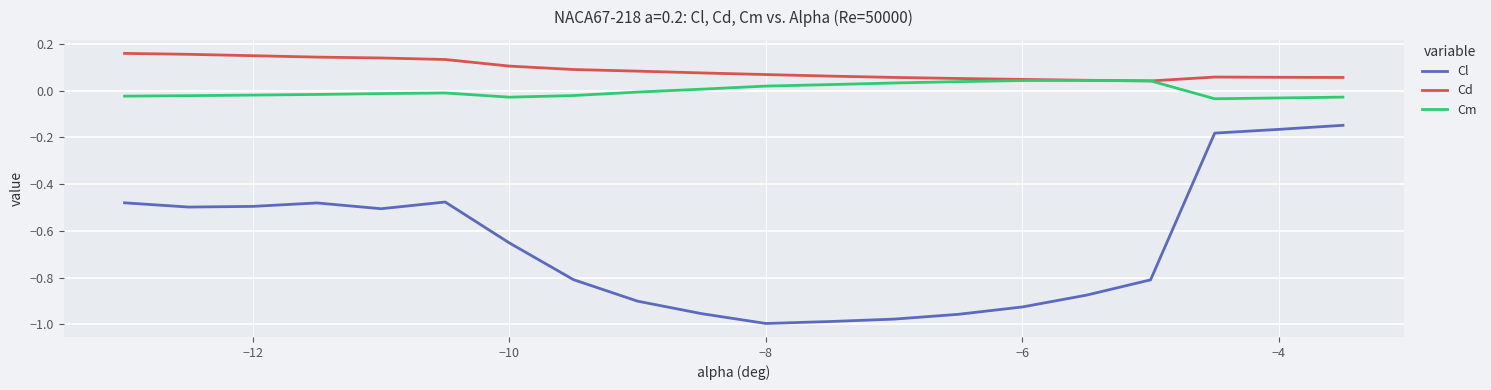

True or false: Cl and Cm cross at least once.

False